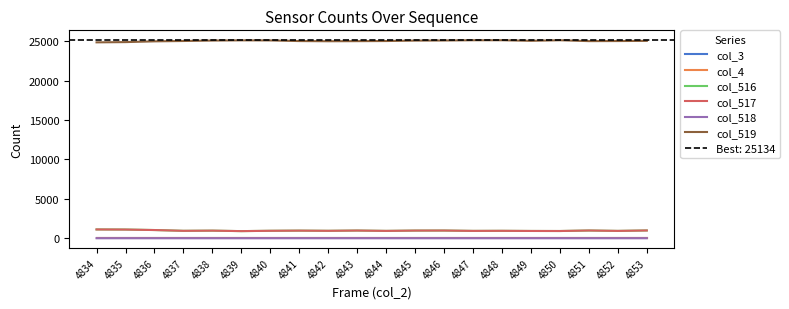

Which has a higher value, 4845 or 4838?

4845